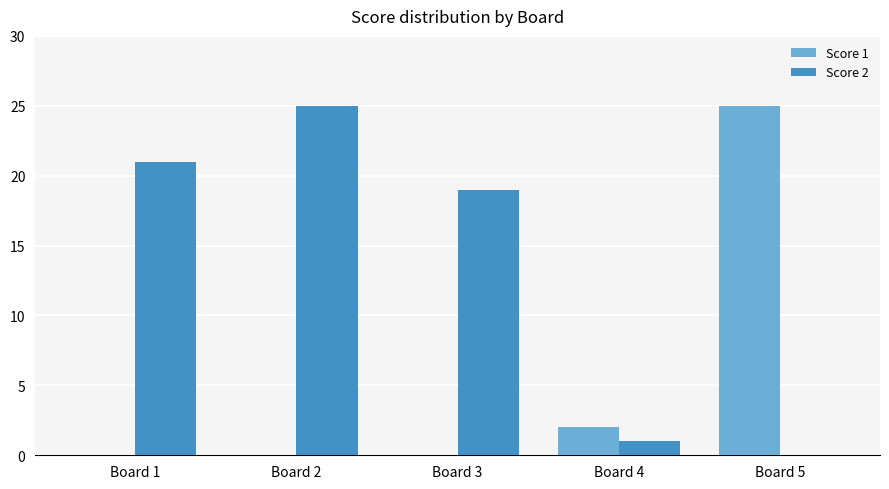

What are all the series names shown in the legend?

Score 1, Score 2